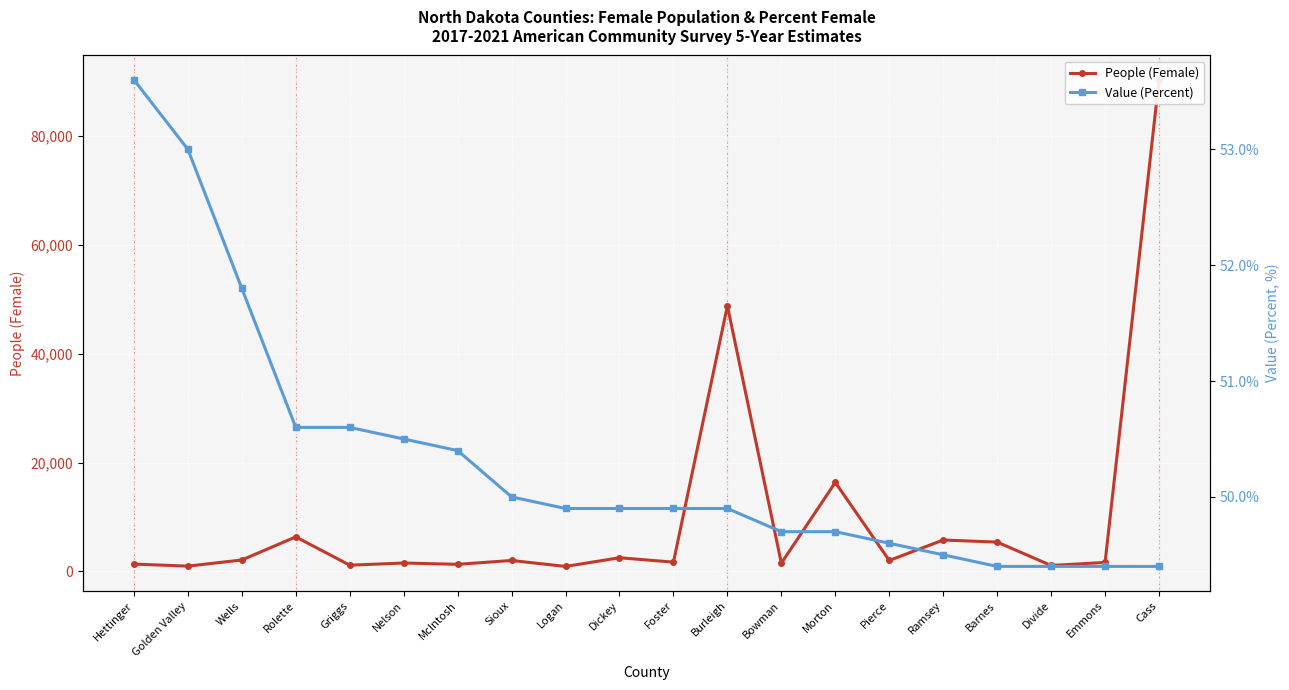

How many interior local valleys does the People (Female) series have?

8